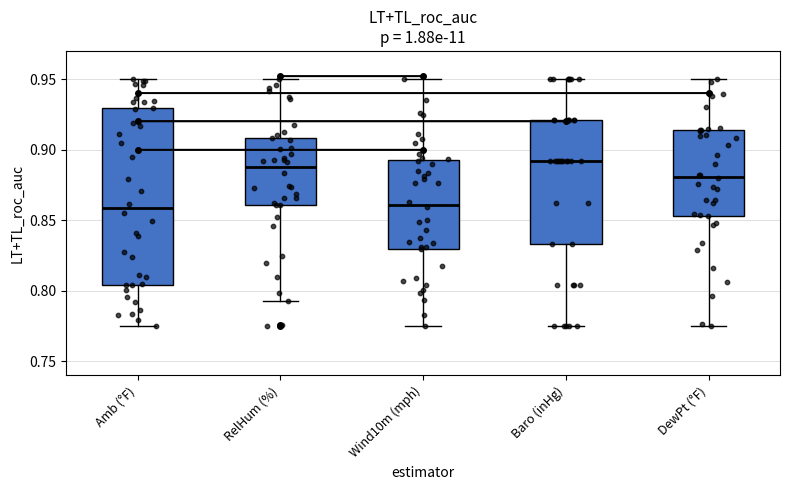

Where does the lower whisker of the box for RelHum (%) end on the y-axis? The values are not printed on the chart, so give them approximately, as read against the axis.

0.795